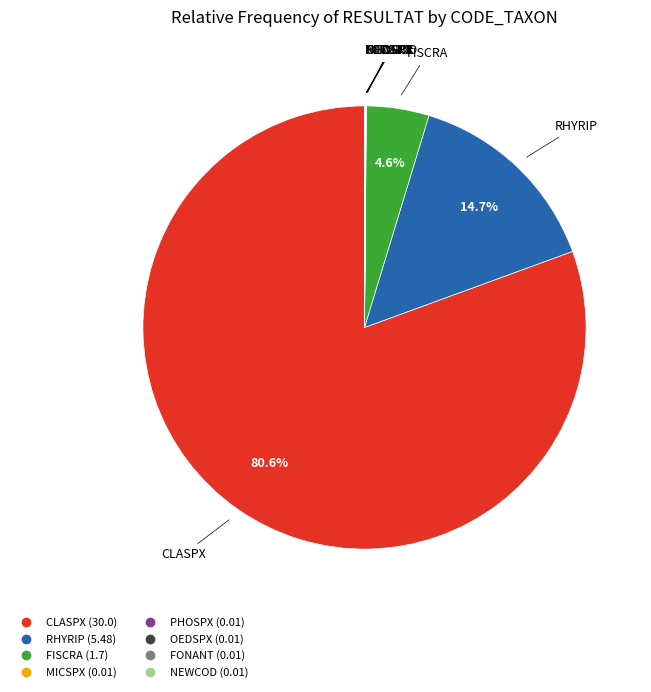

Is there a majority slice in this chart?

Yes